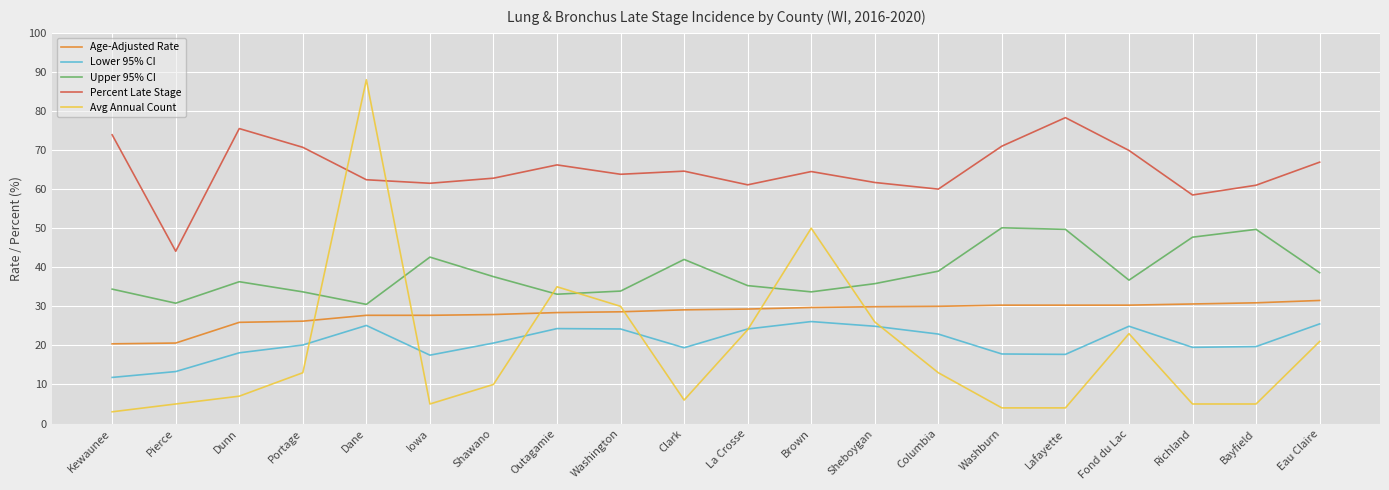

Which series has the largest total across all categories?

Percent Late Stage